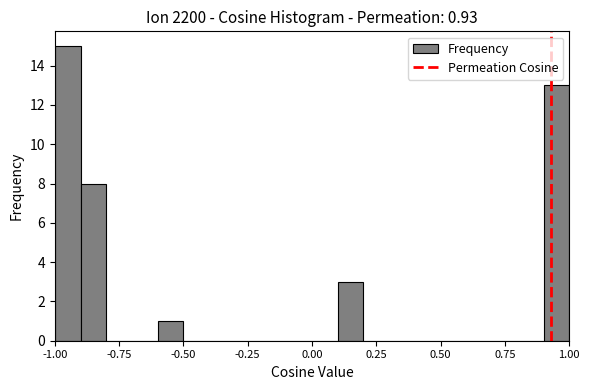

Around what value on the x-axis is the tallest bar? Give the approximate position of its centre, as read against the axis.

-0.95